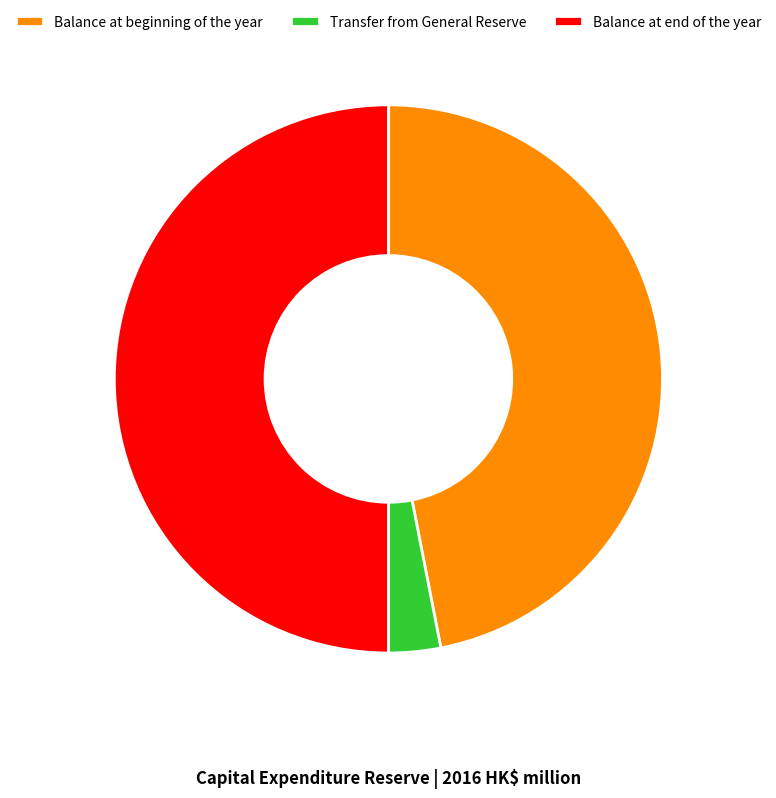

How many slices are in this pie chart?

3